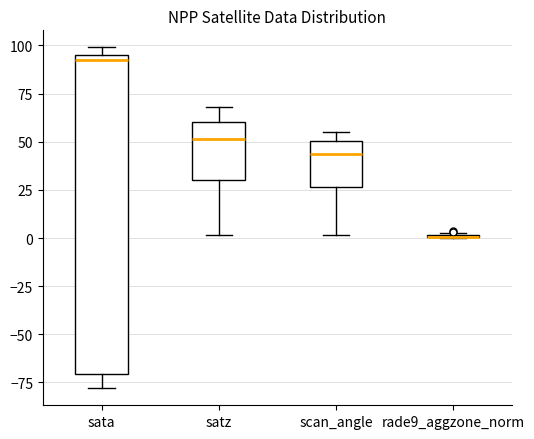

Reading left to right, transcribe this box plot: for each box, give where its median line is, the range the box spans, and where its two whiskers end, as read against the y-axis. The values are not printed on the chart, so give them approximately, as read against the axis.

sata: median 90, box -70 to 95, whiskers -80 to 100
satz: median 50, box 30 to 60, whiskers 0 to 70
scan_angle: median 45, box 25 to 50, whiskers 0 to 55
rade9_aggzone_norm: box collapsed to a line at 0, whiskers 0 to 5